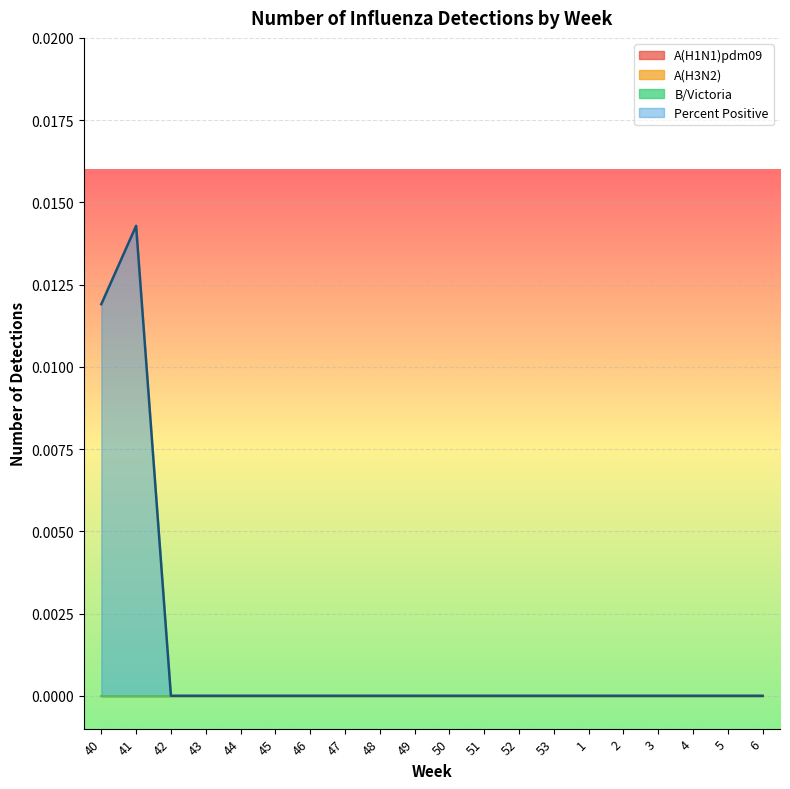

Reading left to right, transcribe all the data shown in this chart.

A(H1N1)pdm09: 40=0.0	41=0.0	42=0.0	43=0.0	44=0.0	45=0.0	46=0.0	47=0.0	48=0.0	49=0.0	50=0.0	51=0.0	52=0.0	53=0.0	1=0.0	2=0.0	3=0.0	4=0.0	5=0.0	6=0.0
A(H3N2): 40=0.0	41=0.0	42=0.0	43=0.0	44=0.0	45=0.0	46=0.0	47=0.0	48=0.0	49=0.0	50=0.0	51=0.0	52=0.0	53=0.0	1=0.0	2=0.0	3=0.0	4=0.0	5=0.0	6=0.0
B/Victoria: 40=0.0	41=0.0	42=0.0	43=0.0	44=0.0	45=0.0	46=0.0	47=0.0	48=0.0	49=0.0	50=0.0	51=0.0	52=0.0	53=0.0	1=0.0	2=0.0	3=0.0	4=0.0	5=0.0	6=0.0
Percent Positive: 40=0.0	41=0.0	42=0.0	43=0.0	44=0.0	45=0.0	46=0.0	47=0.0	48=0.0	49=0.0	50=0.0	51=0.0	52=0.0	53=0.0	1=0.0	2=0.0	3=0.0	4=0.0	5=0.0	6=0.0